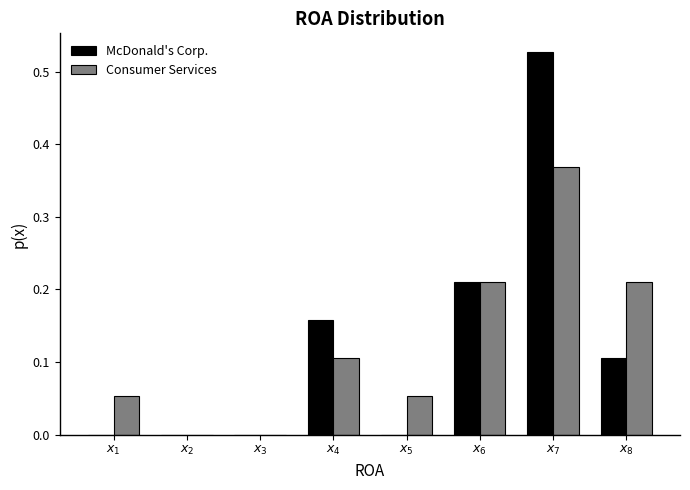

What is the sum of all Consumer Services values?

1.0